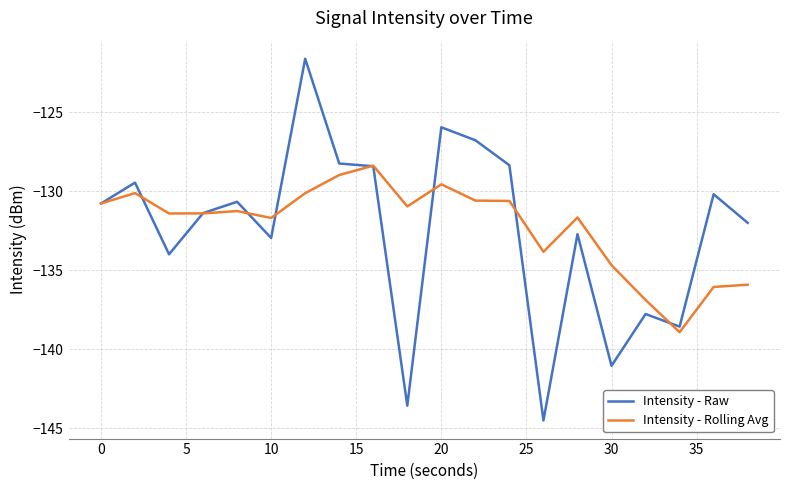

What is the smallest value displayed?

-144.5